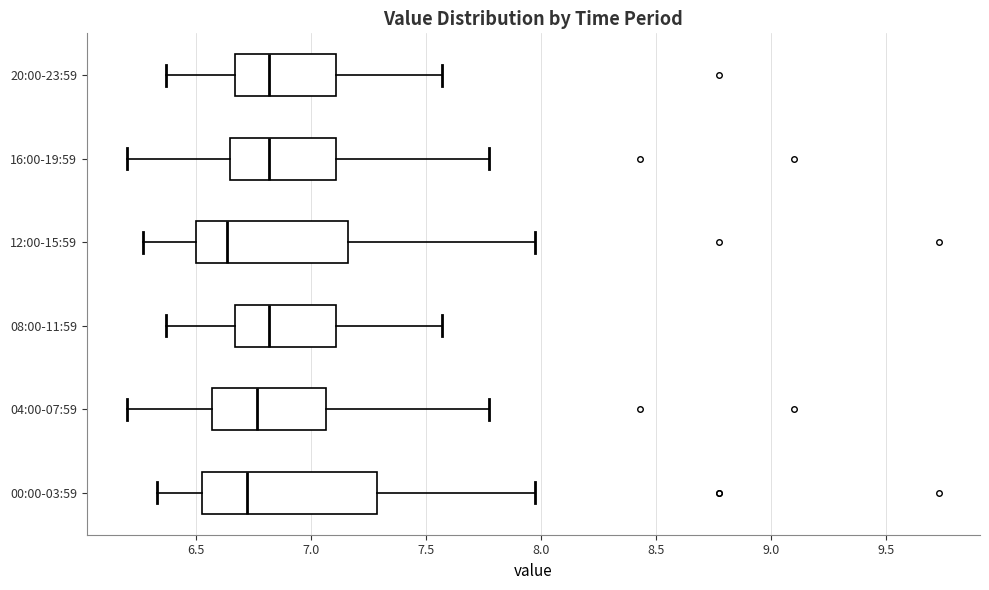

Which box is the widest, from its left edge to its right edge?

00:00-03:59